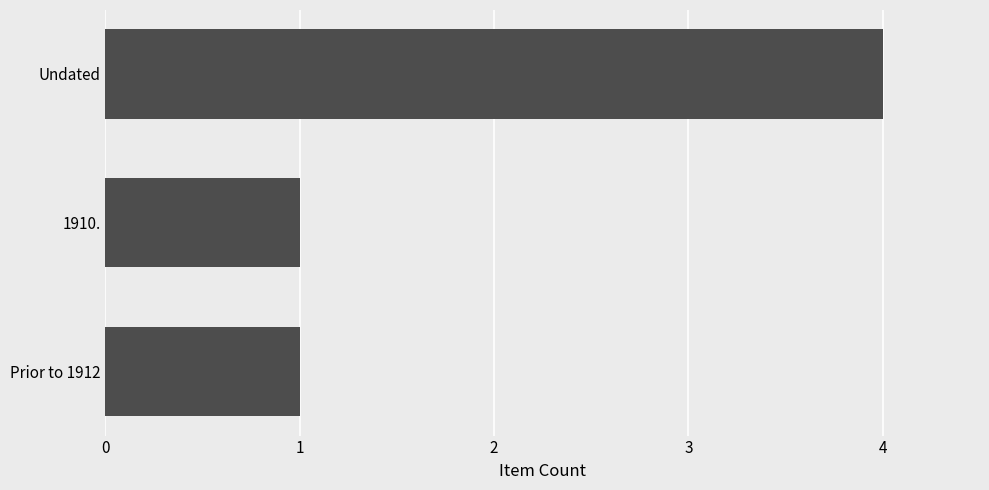

What is the change in value from Undated to 1910.?

-3